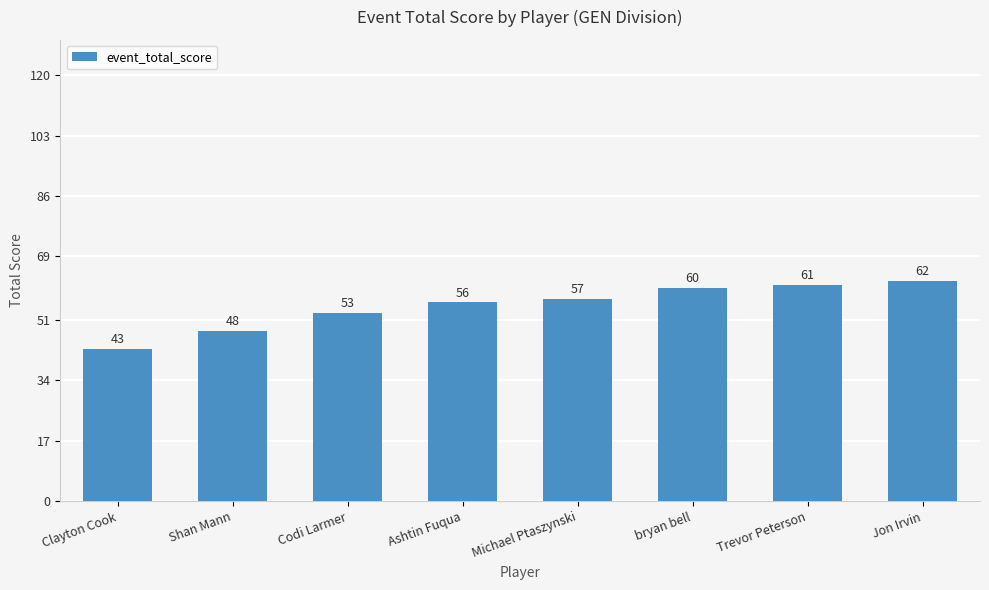

How many data points does each series have?

8